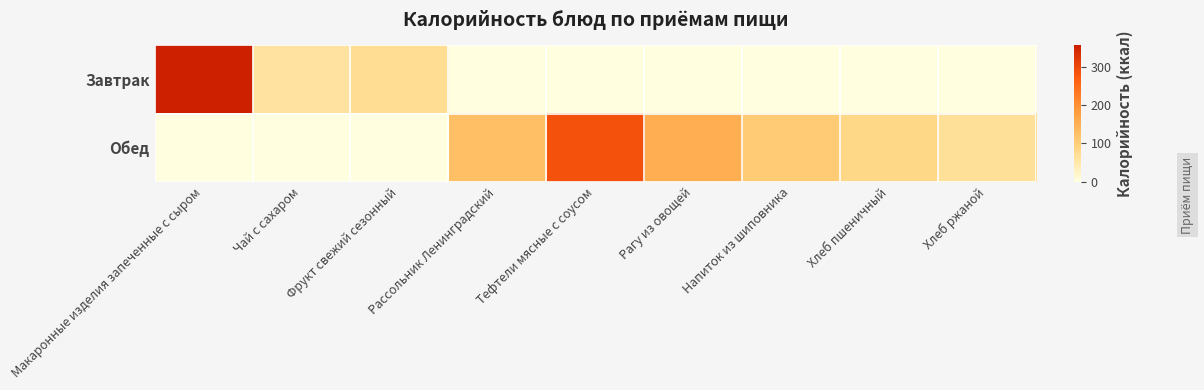

What is the difference between the highest and lowest values at Хлеб пшеничный?

82.2